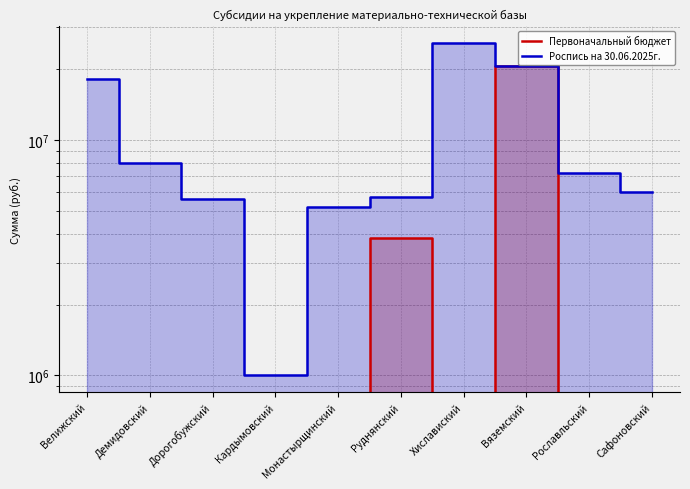

Which series has the largest total across all categories?

Роспись на 30.06.2025г.